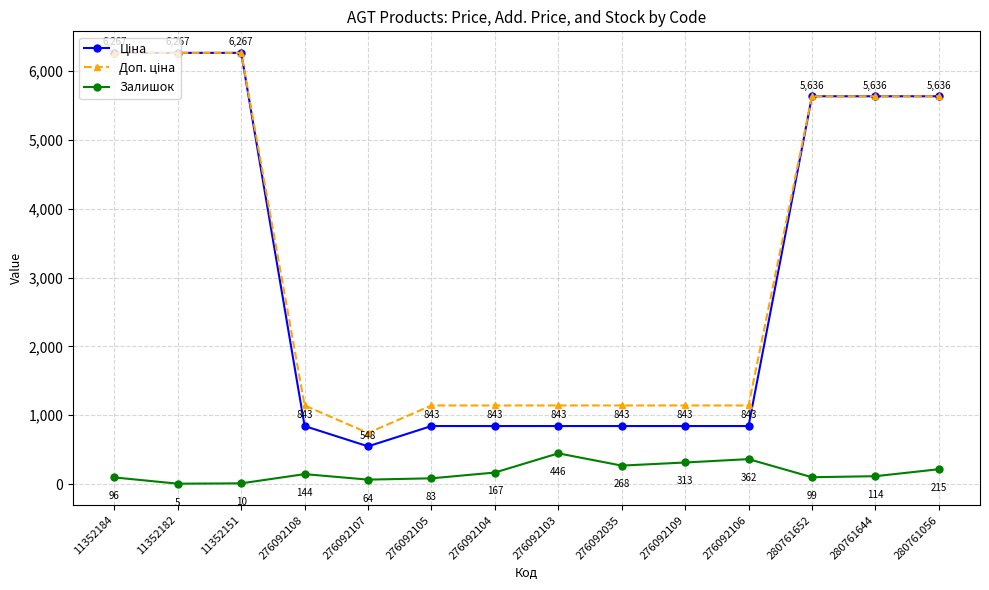

What position from the left is 11352184?

1